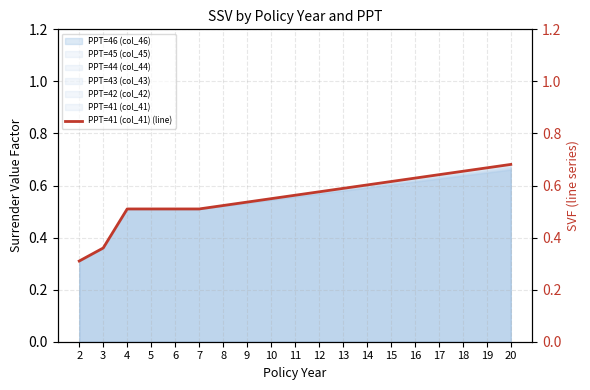

True or false: the data shows 0.5 at 8.

True